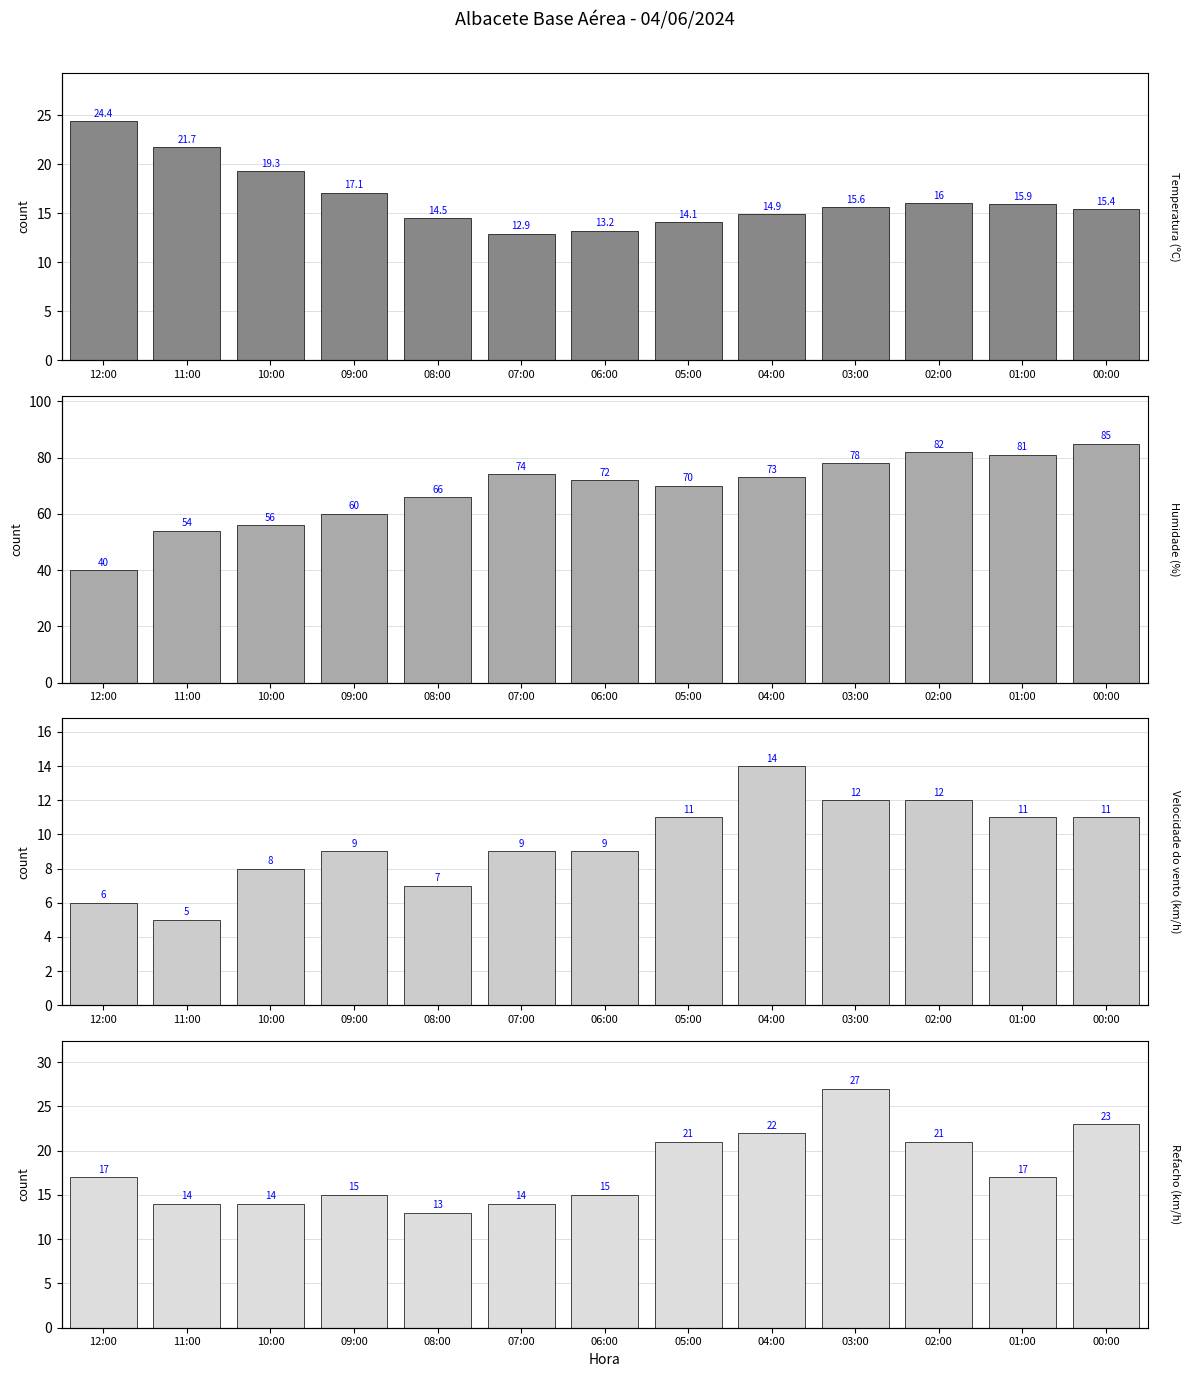

Which category has the lowest value across all series?

11:00